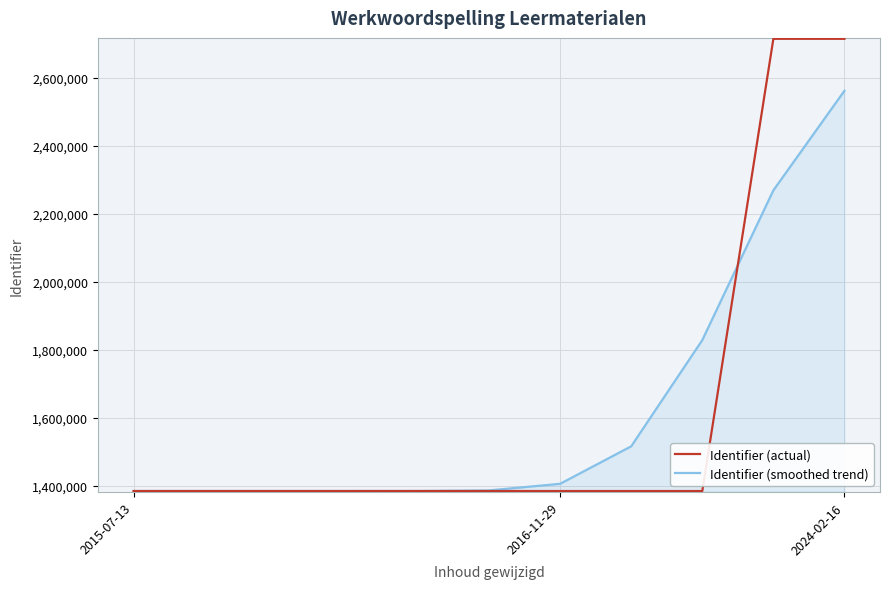

What is the maximum value for Identifier (smoothed trend)?

2562572